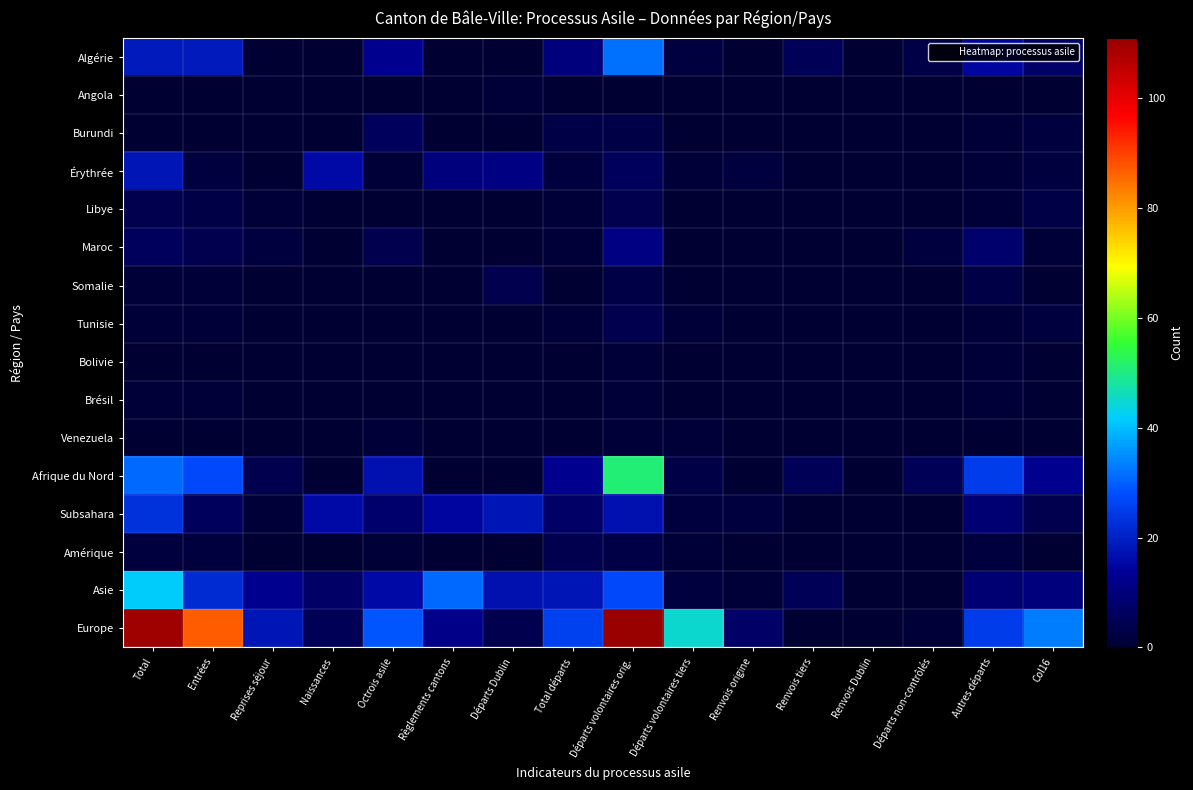

Rank the series at Règlements cantons from highest to lowest value.

Asie, Subsahara, Europe, Érythrée, Algérie, Angola, Burundi, Libye, Maroc, Somalie, Tunisie, Bolivie, Brésil, Venezuela, Afrique du Nord, Amérique